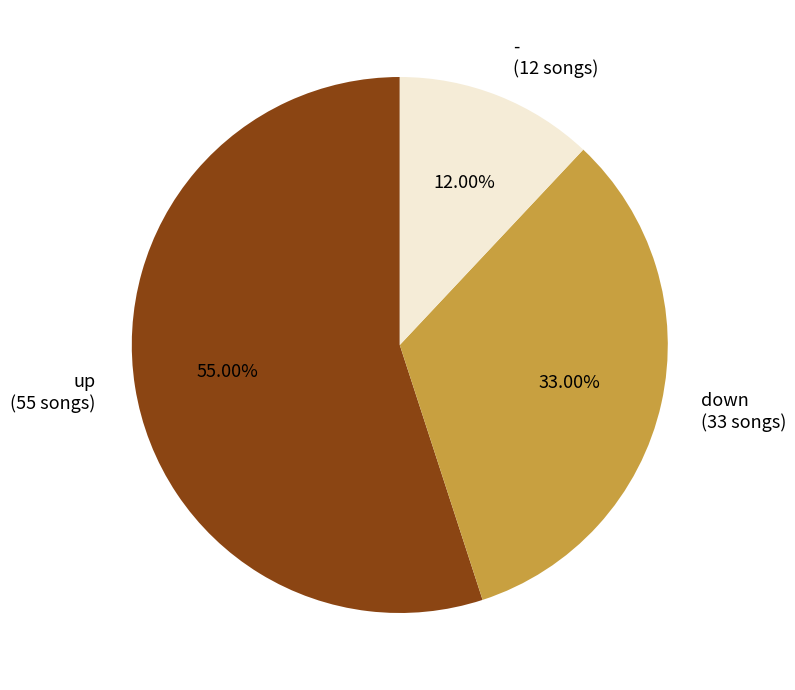

What percentage is the down slice, to the nearest percent?

33%